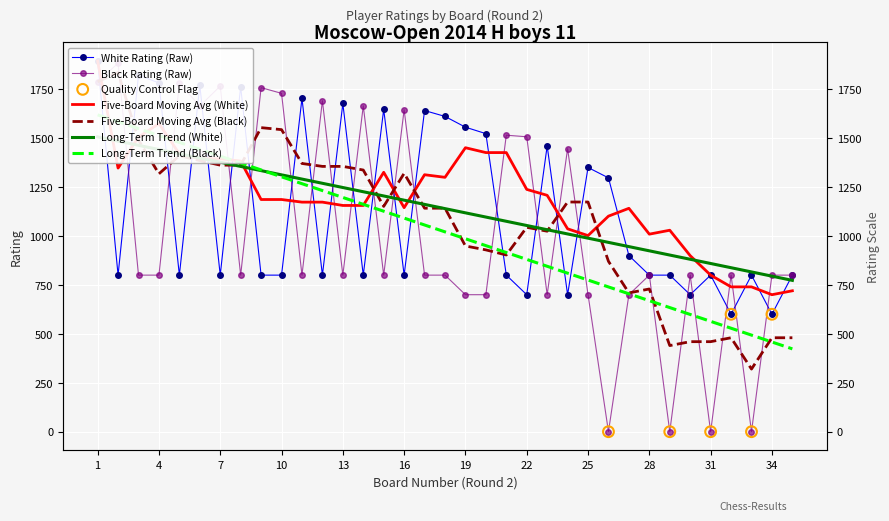

Which series contains the highest Y value?

Rating White